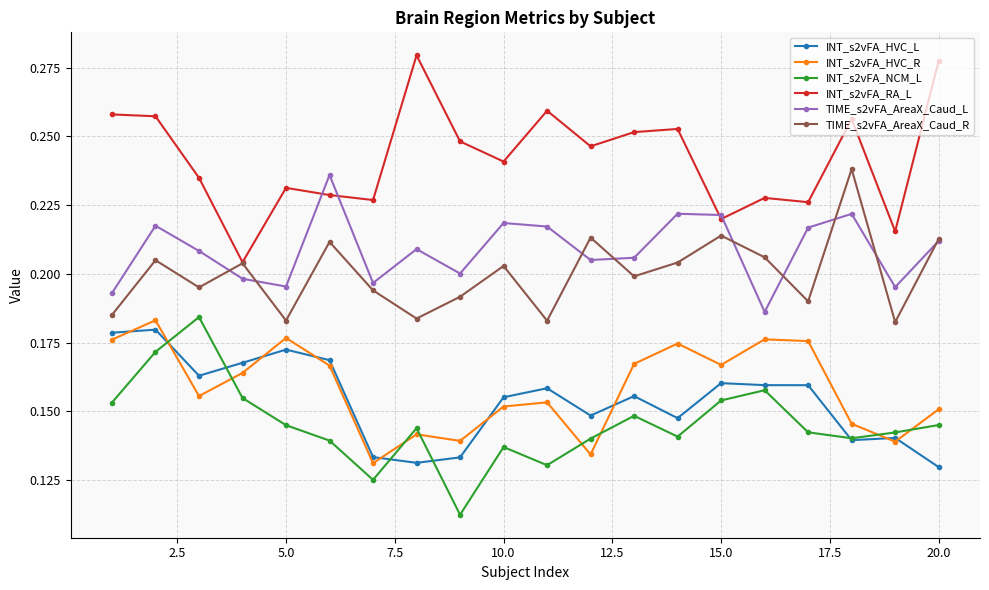

At how many categories does at least one series exceed 0?

20